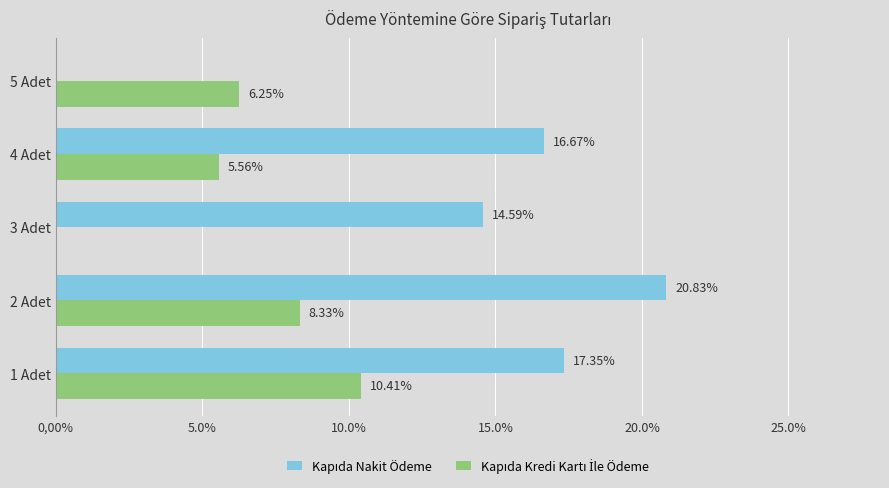

What is the total value across all series at 4 Adet?

22.2